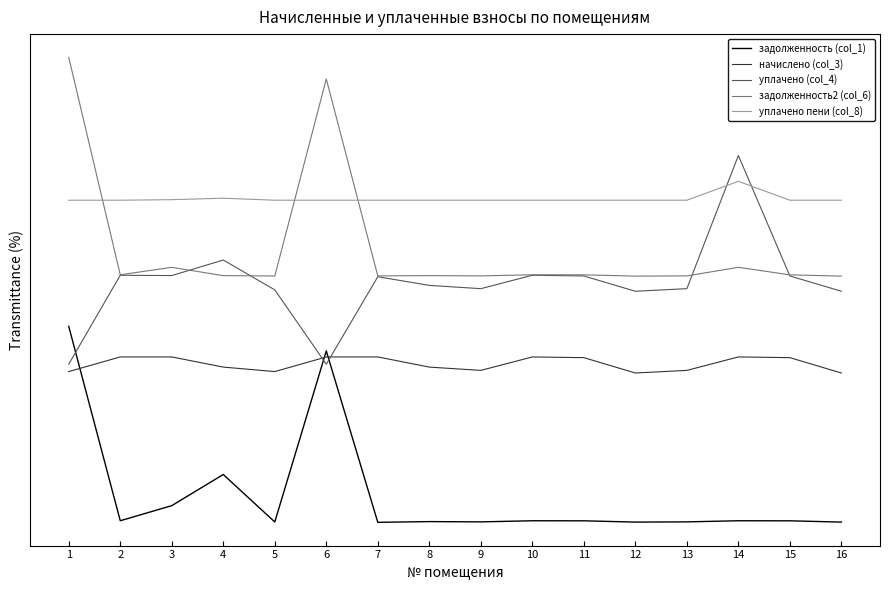

What are all the series names shown in the legend?

задолженность (col_1), начислено (col_3), уплачено (col_4), задолженность2 (col_6), уплачено пени (col_8)